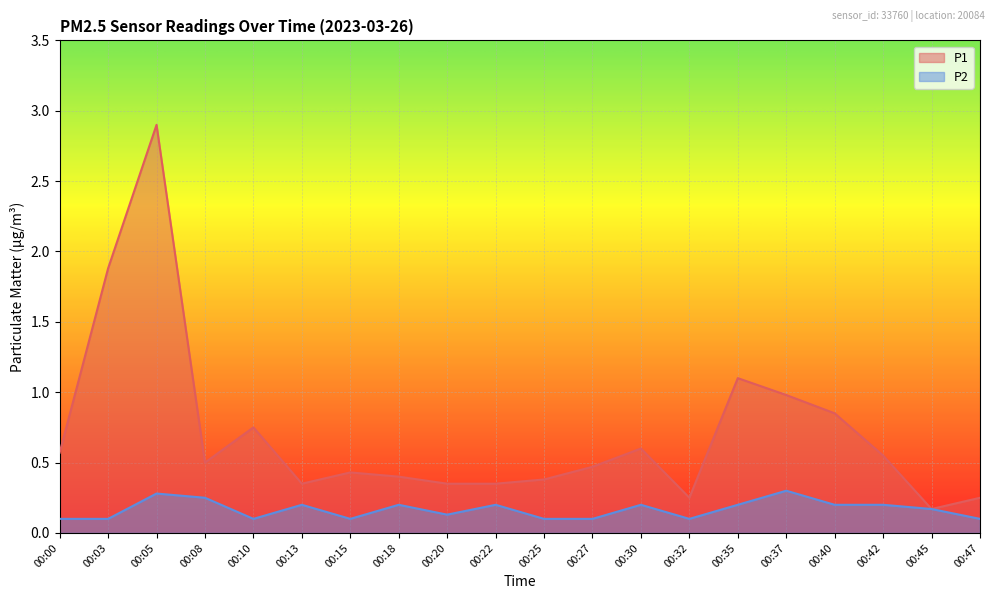

Which category has the highest value across all series?

00:05